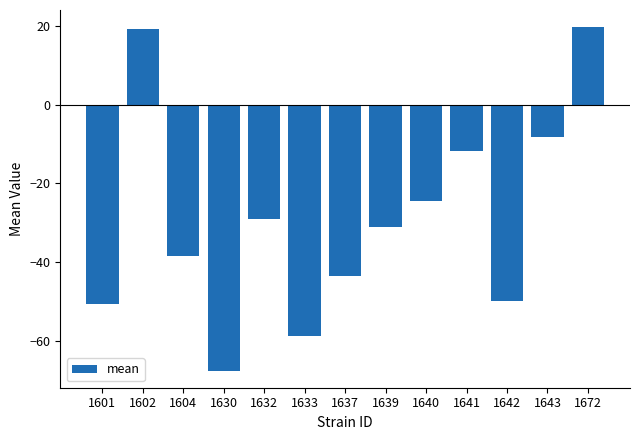

What is the difference between the maximum and minimum values?

87.2